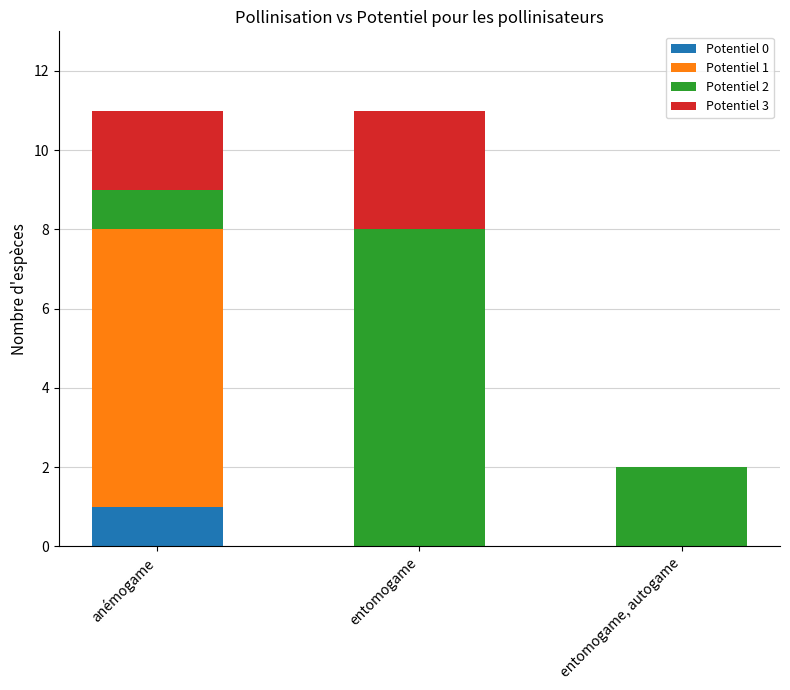

The value of Potentiel 0 at anémogame is 1. True or false?

True